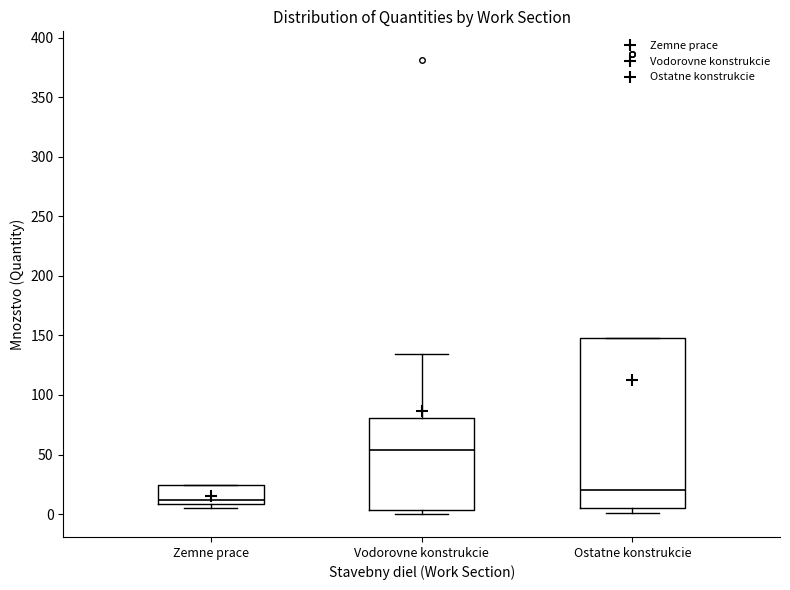

Reading left to right, read every box against the y-axis: the position of its median line, the range the box covers, and the ends of its whiskers. The values are not printed on the chart, so give them approximately, as read against the axis.

Zemne prace: median 10 (just above the box's lower edge), box 10 to 25, whiskers 5 to 25
Vodorovne konstrukcie: median 55, box 5 to 80, whiskers 0 to 135
Ostatne konstrukcie: median 20, box 5 to 150, whiskers 0 to 150